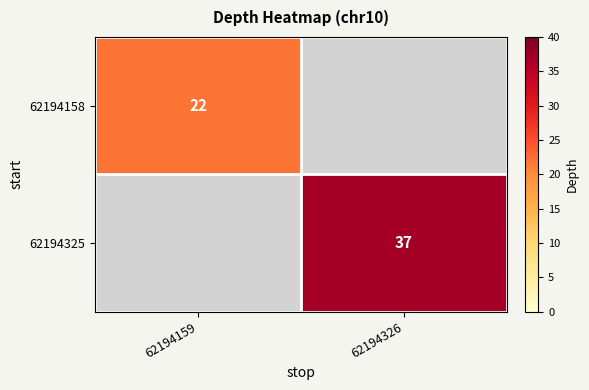

Is it true that 62194158 equals 22 at 62194159?

True